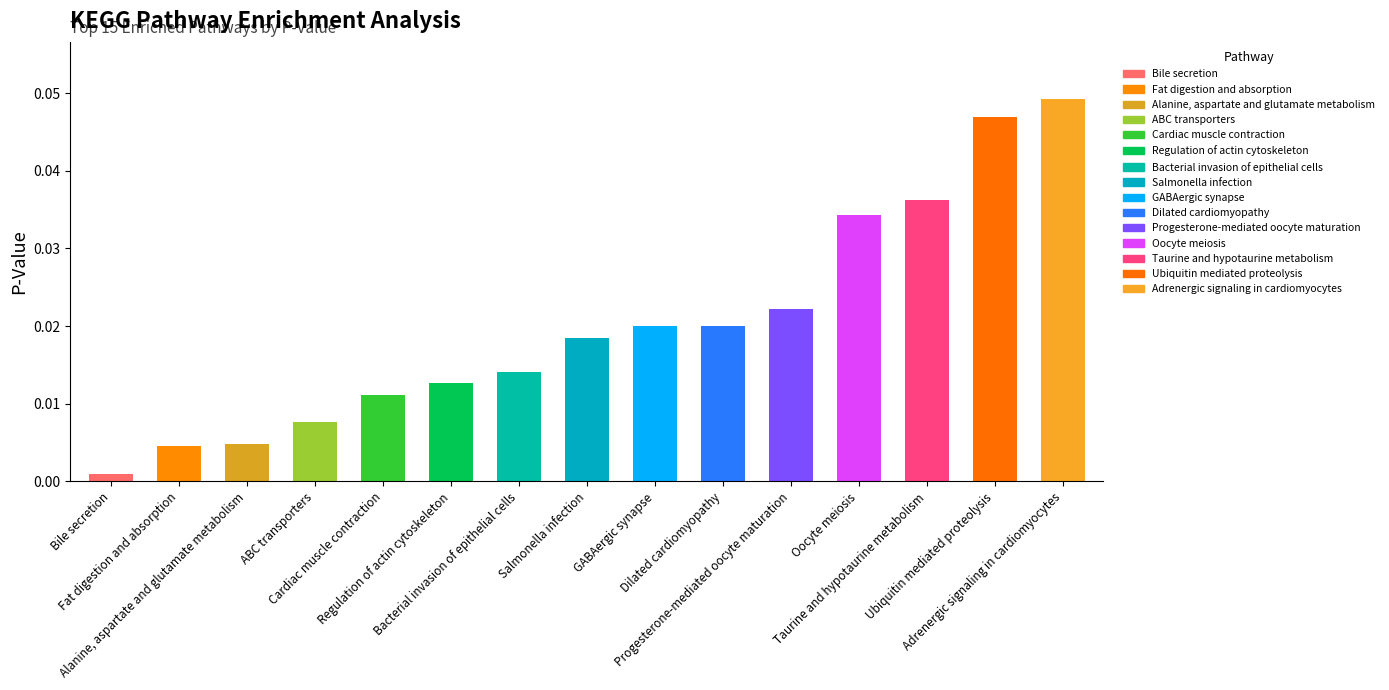

What is the label of the 2nd bar from the left?

Fat digestion and absorption